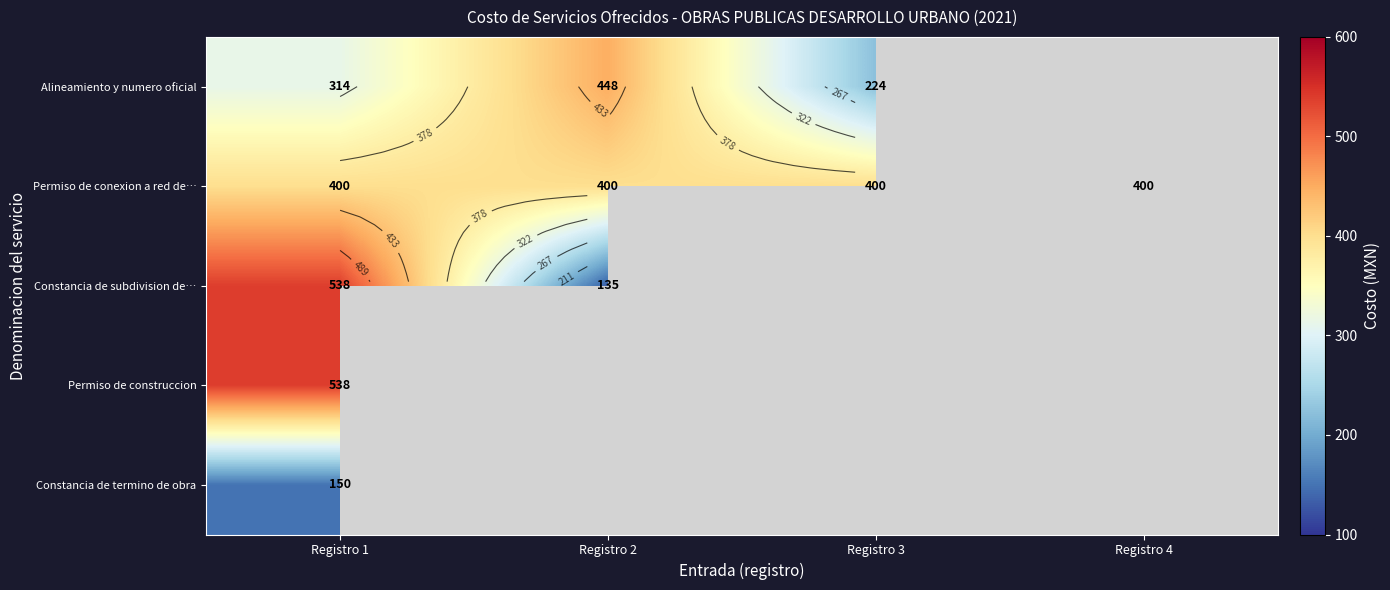

Where does the Constancia de subdivision de… series first go above 135?

Registro 1